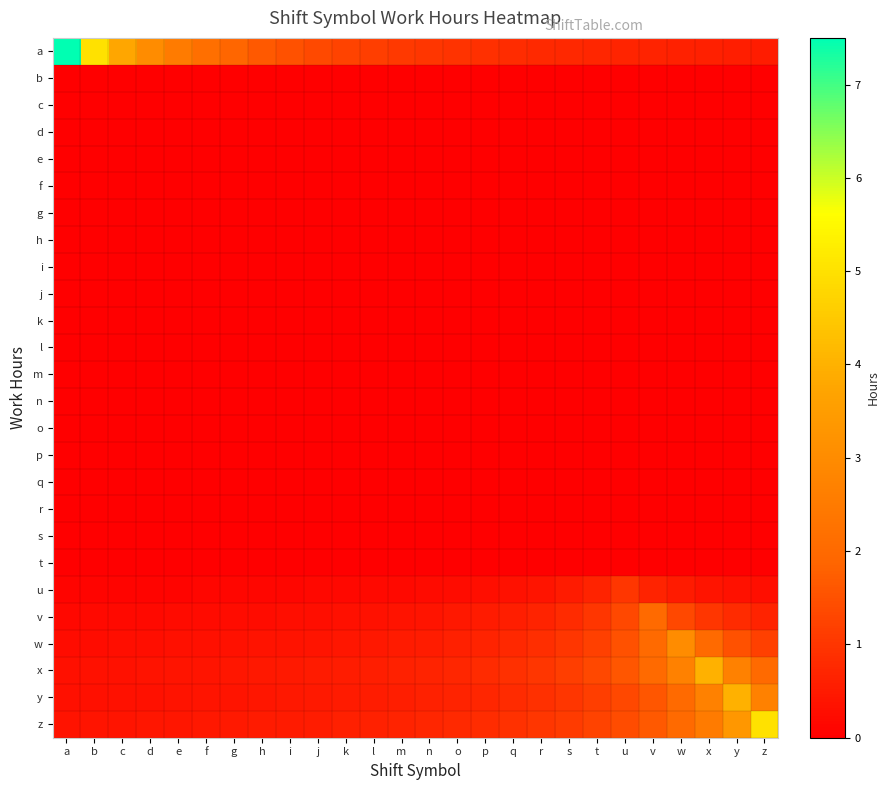

Between n and z, which is larger?

n